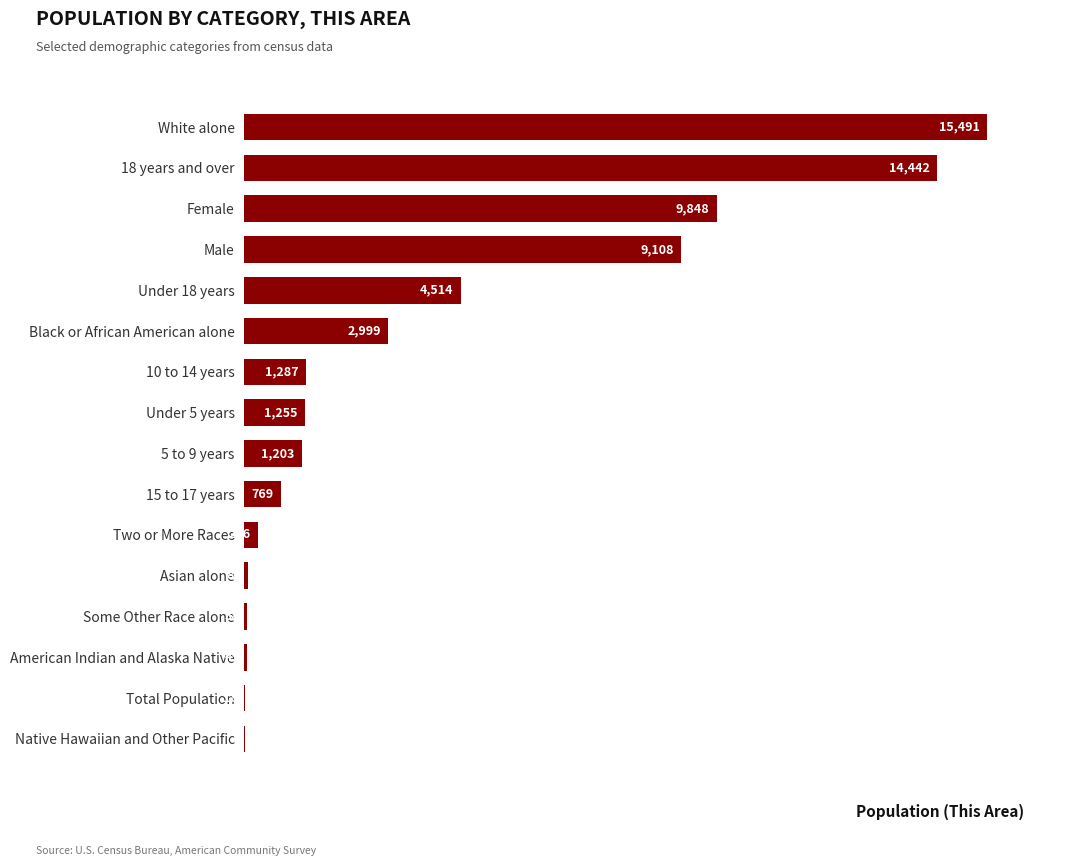

What is the sum of all values?

61400